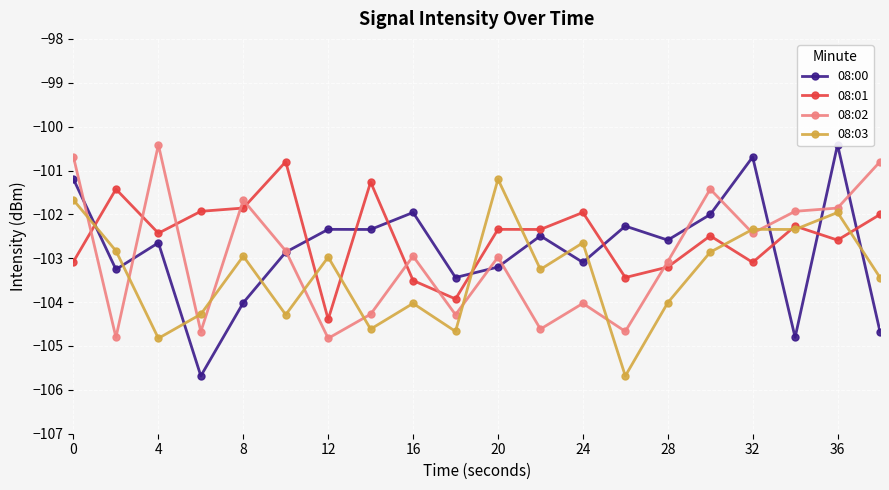

Which category has the highest value in the 08:03 series?

20